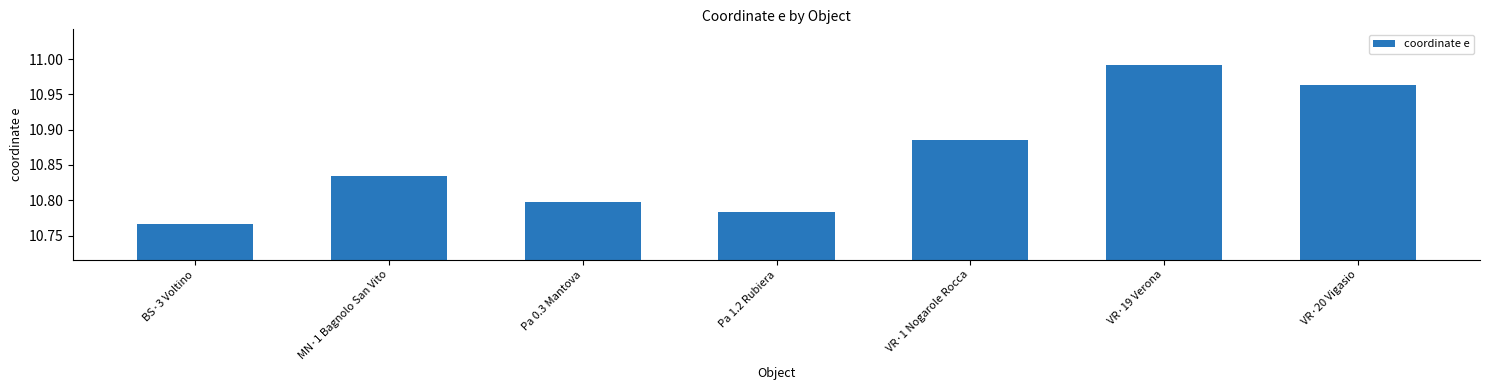

What is the change in value from VR·1 Nogarole Rocca to VR·20 Vigasio?

+0.1